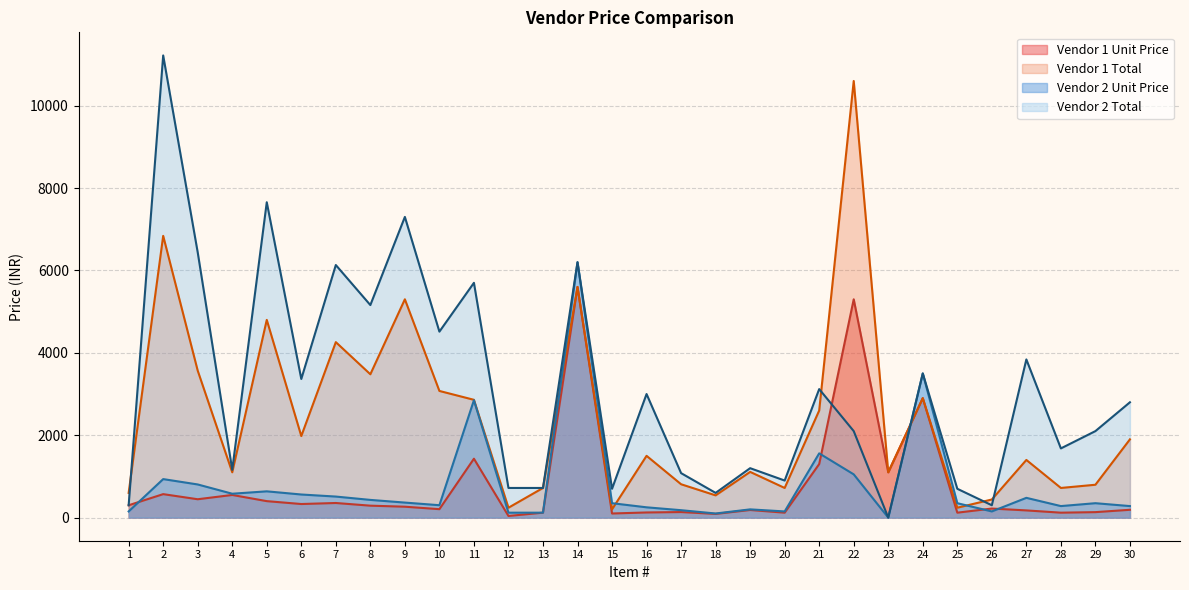

What is the value of the Vendor 1 Total point at the 2nd from the left?

6840